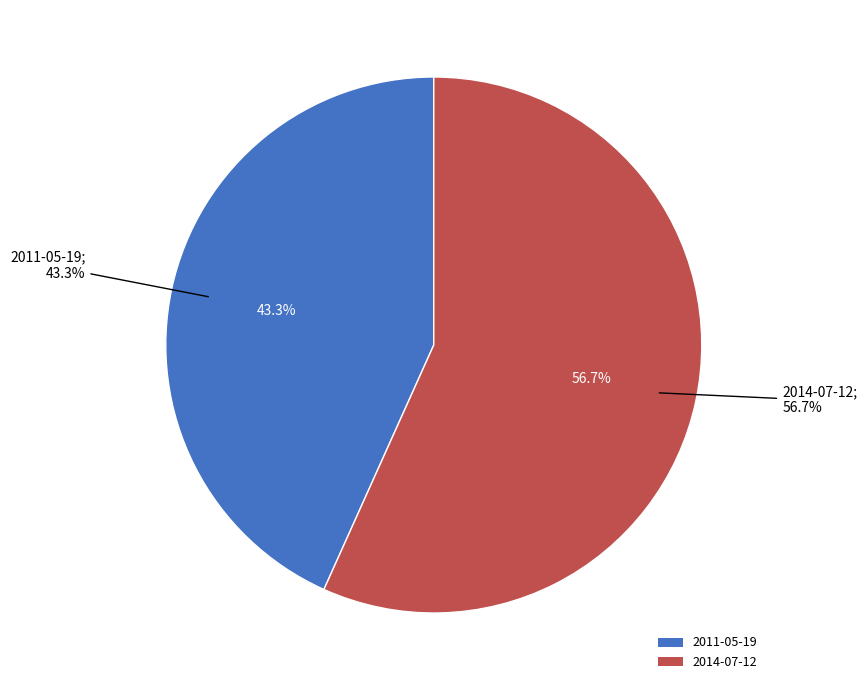

What percentage is the 2011-05-19 slice, to the nearest percent?

43%